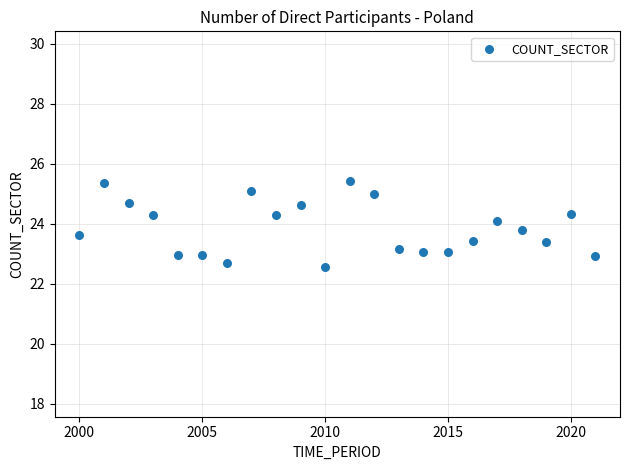

What is the range of X values (max minus min)?

21.0